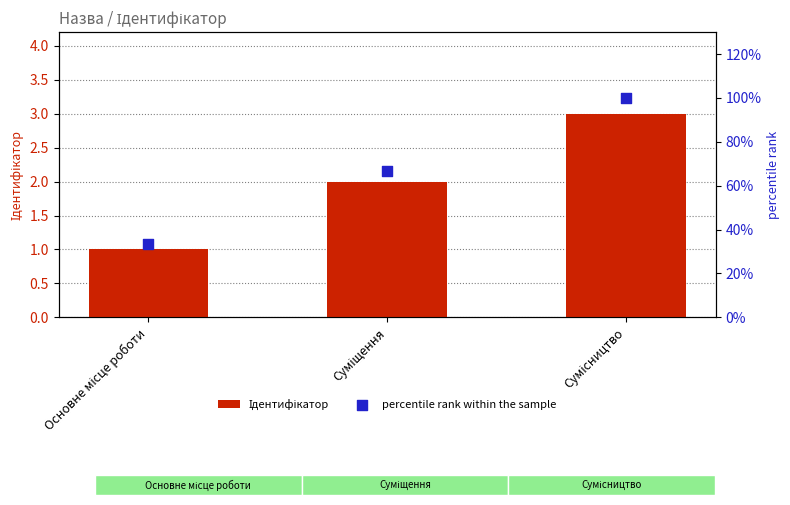

What is the total value across all series at Сумісництво?

103.0